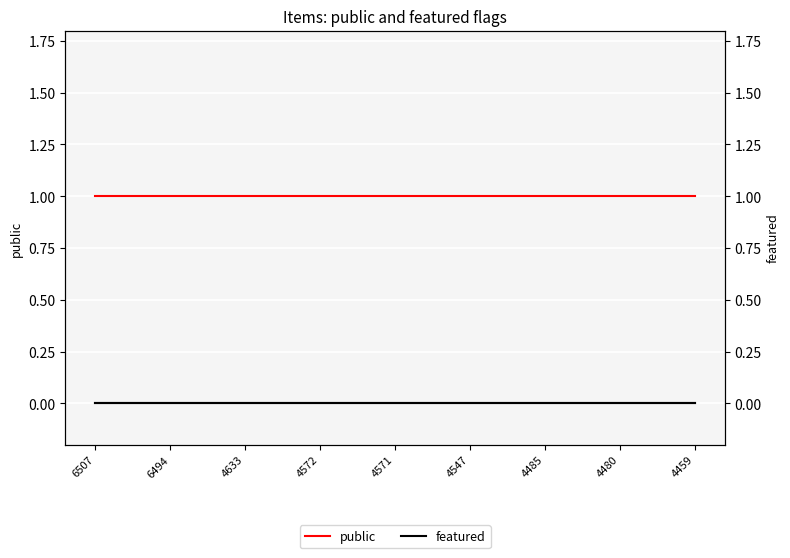

Rank the categories by featured value from highest to lowest.

6507, 6494, 4633, 4572, 4571, 4547, 4485, 4480, 4459